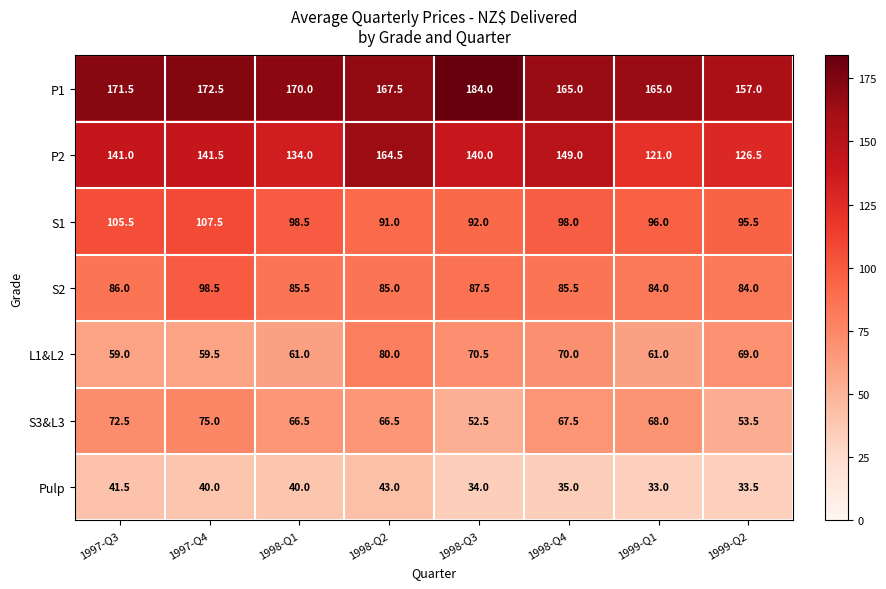

List the series in order of their peak value, highest first.

P1, P2, S1, S2, L1&L2, S3&L3, Pulp